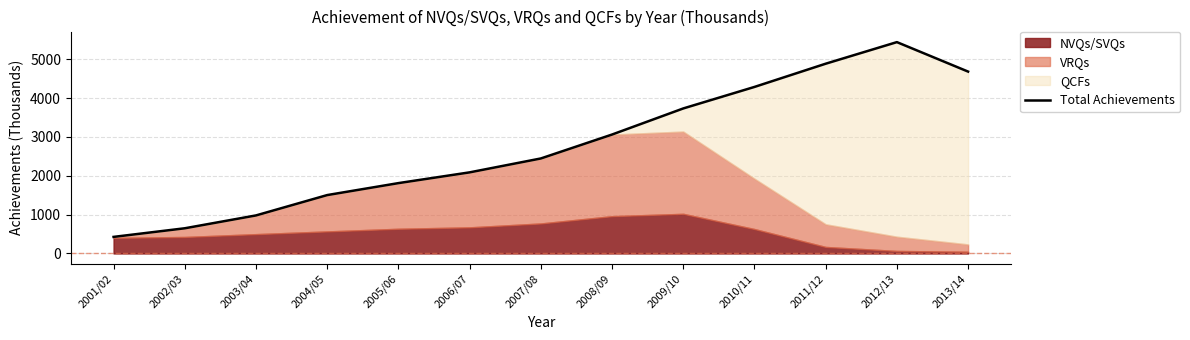

Where is the data nearest to the value 2935?

2008/09